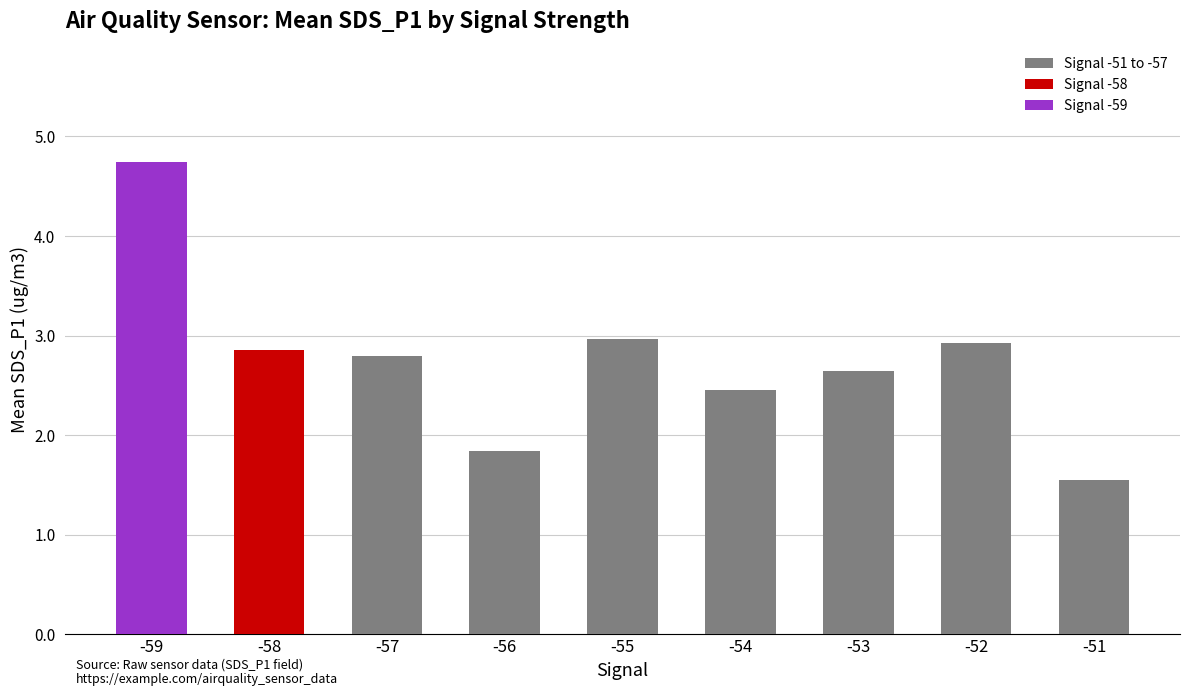

Count the number of categories in the chart.

9